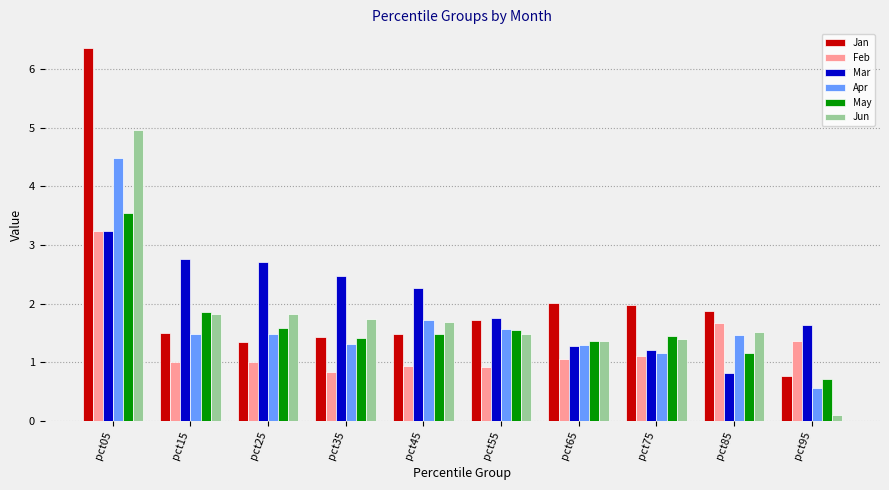

What value does the May series have at pct75?

1.4